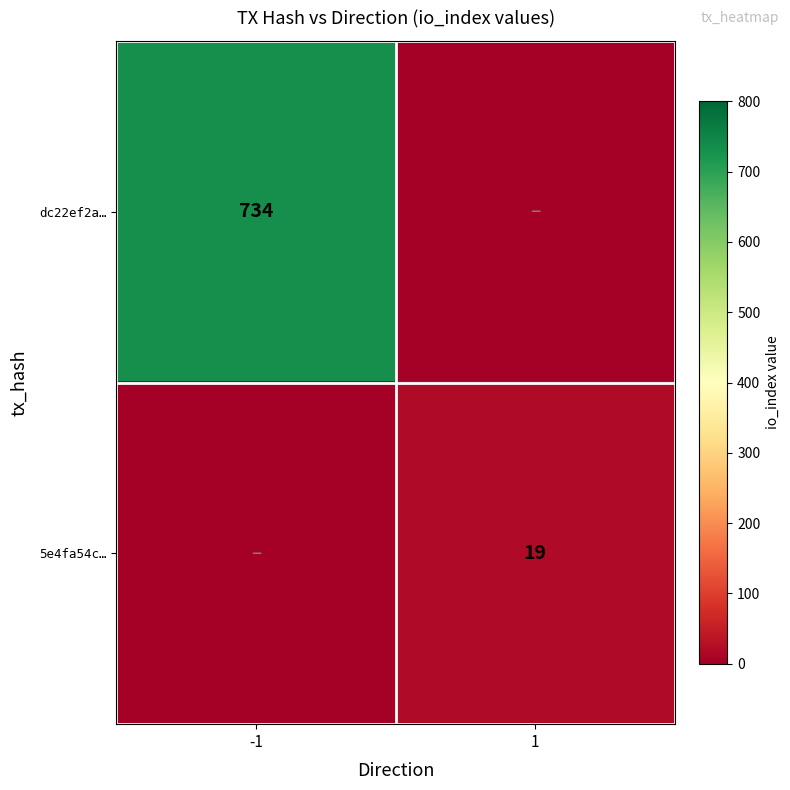

At how many categories does at least one series exceed 457?

1